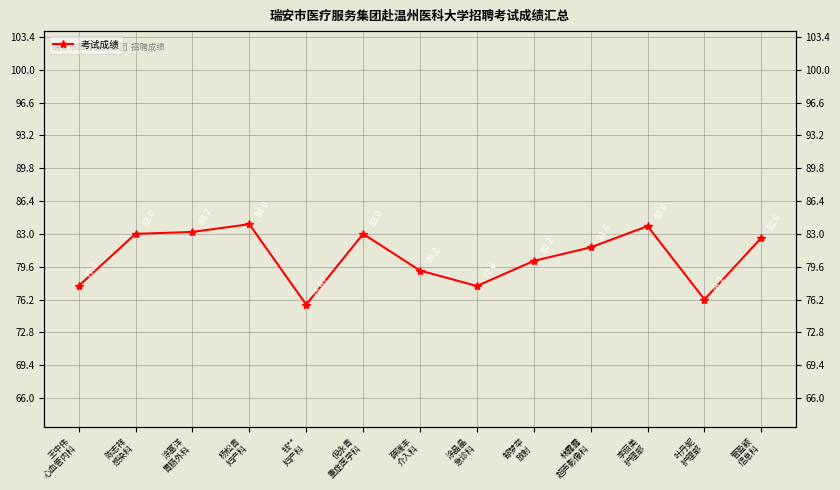

Reading right to left, extract all data points from this chart.

管盈颖
信息科=82.6	叶丹妮
护理部=76.2	李丽美
护理部=83.8	林露露
超声影像科=81.6	郜梦举
放射=80.2	涂晶晶
急诊科=77.6	薛瑞丰
介入科=79.2	倪永青
重症医学科=83.0	钱**
妇产科=75.7	杨松青
妇产科=84.0	涂富洋
胃肠外科=83.2	陈志祥
感染科=83.0	王中伟
心血管内科=77.6